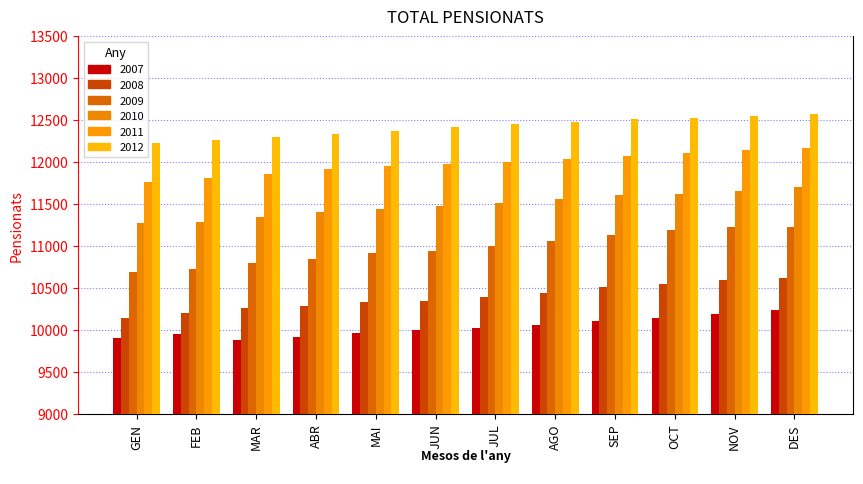

What is the maximum value for 2011?

12164